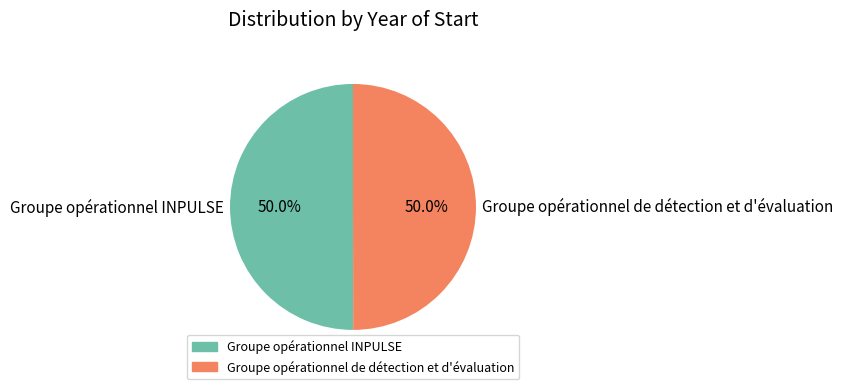

The Groupe opérationnel de détection et d'évaluation slice represents 50% of the pie. True or false?

True